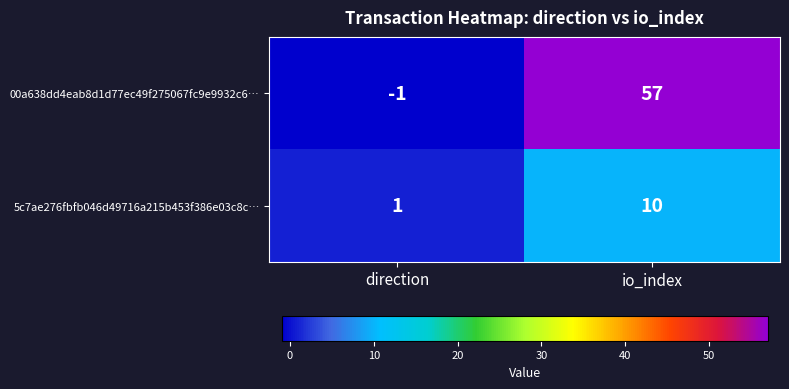

Reading left to right, extract all data points from this chart.

00a638dd4eab8d1d77ec49f275067fc9e9932c6…: -1	57
5c7ae276fbfb046d49716a215b453f386e03c8c…: 1	10